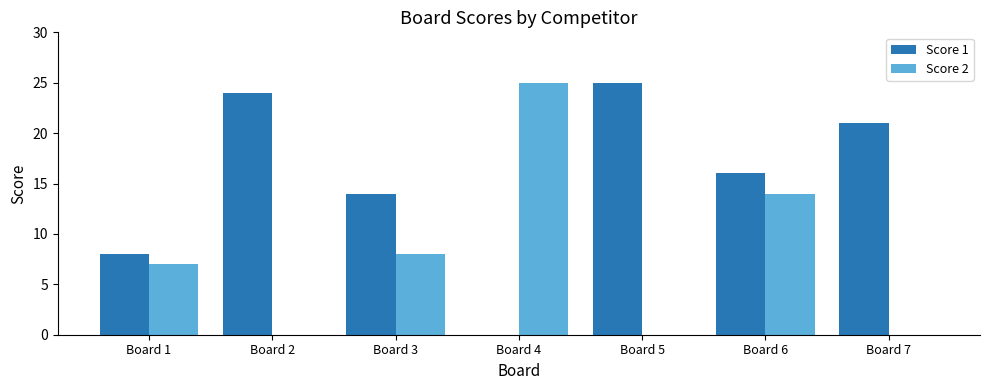

Is the value of Score 2 at Board 6 greater than the value of Score 1 at Board 1?

Yes